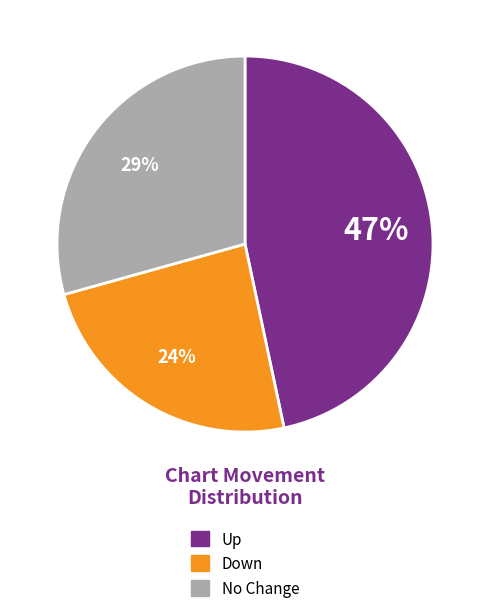

Is there any slice that represents more than half of the pie?

No